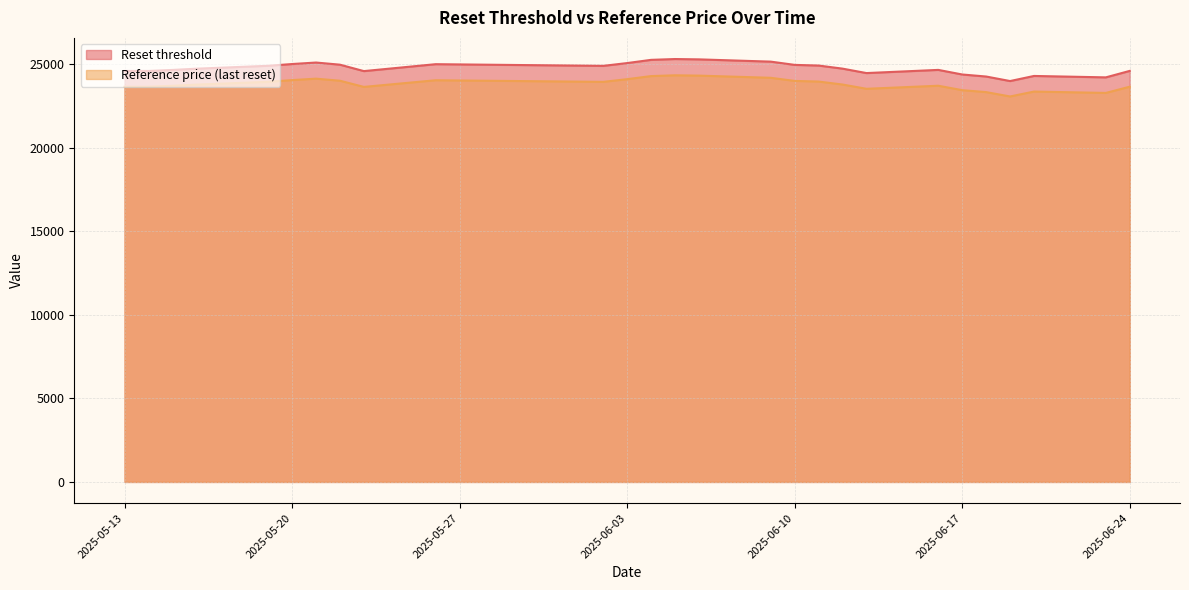

What is the value of the Reset threshold point at the 13th from the left?

25276.6